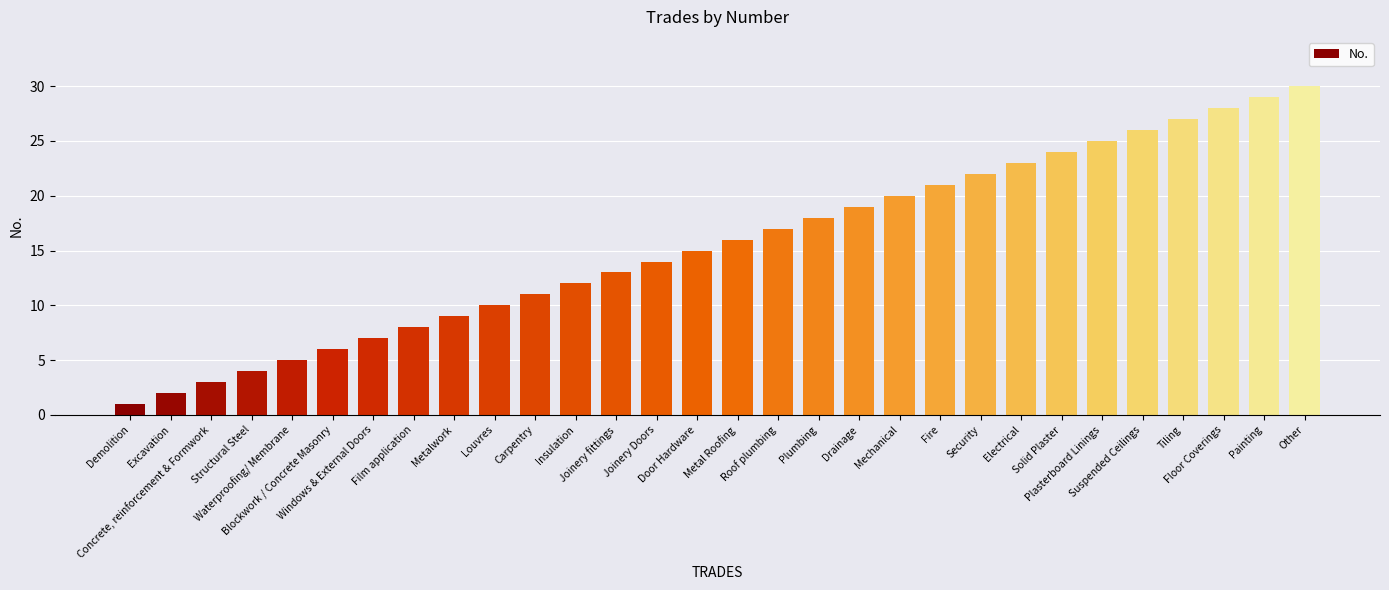

What is the label of the 6th bar from the right?

Plasterboard Linings